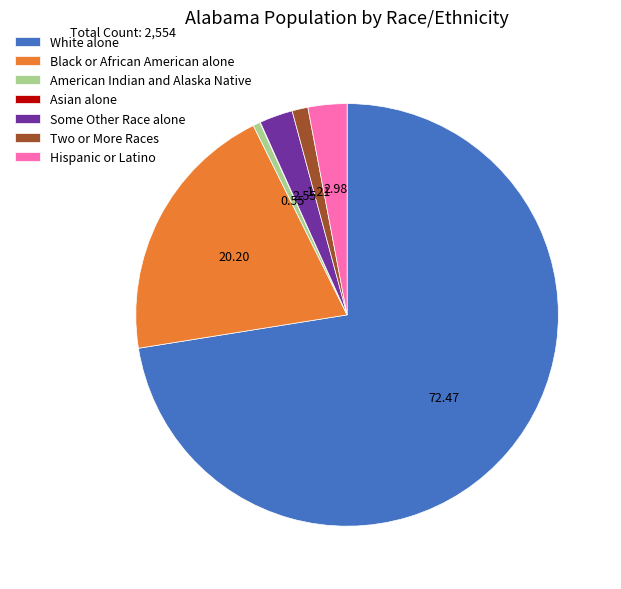

Between Some Other Race alone and Two or More Races, which is larger?

Some Other Race alone